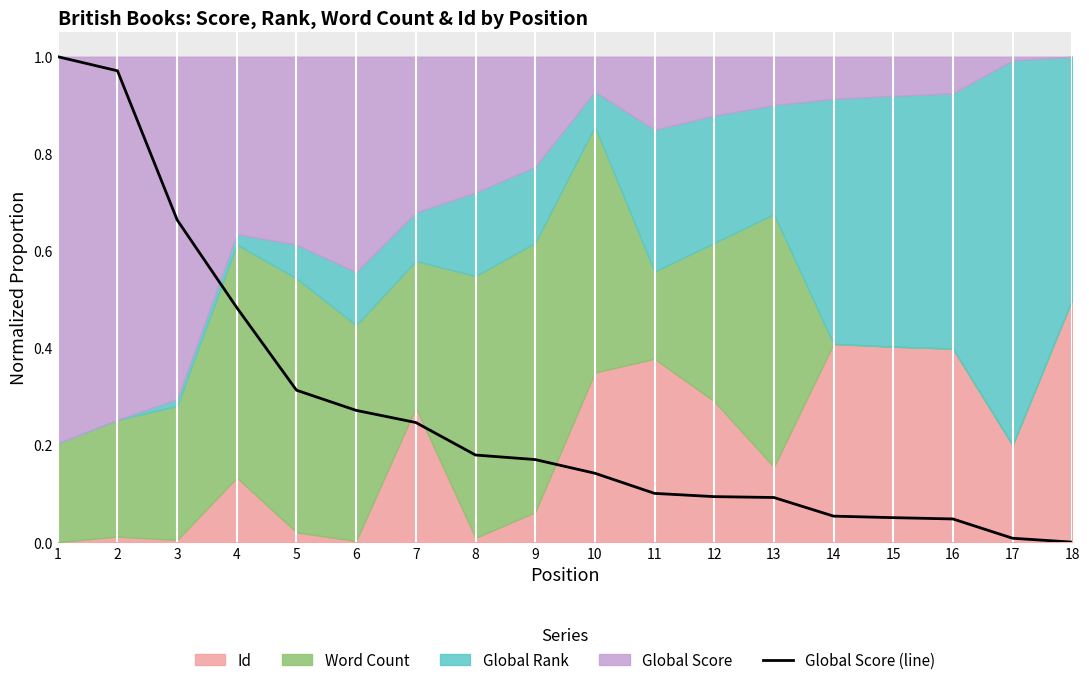

The chart shows a value of 0.2 at 9. True or false?

True